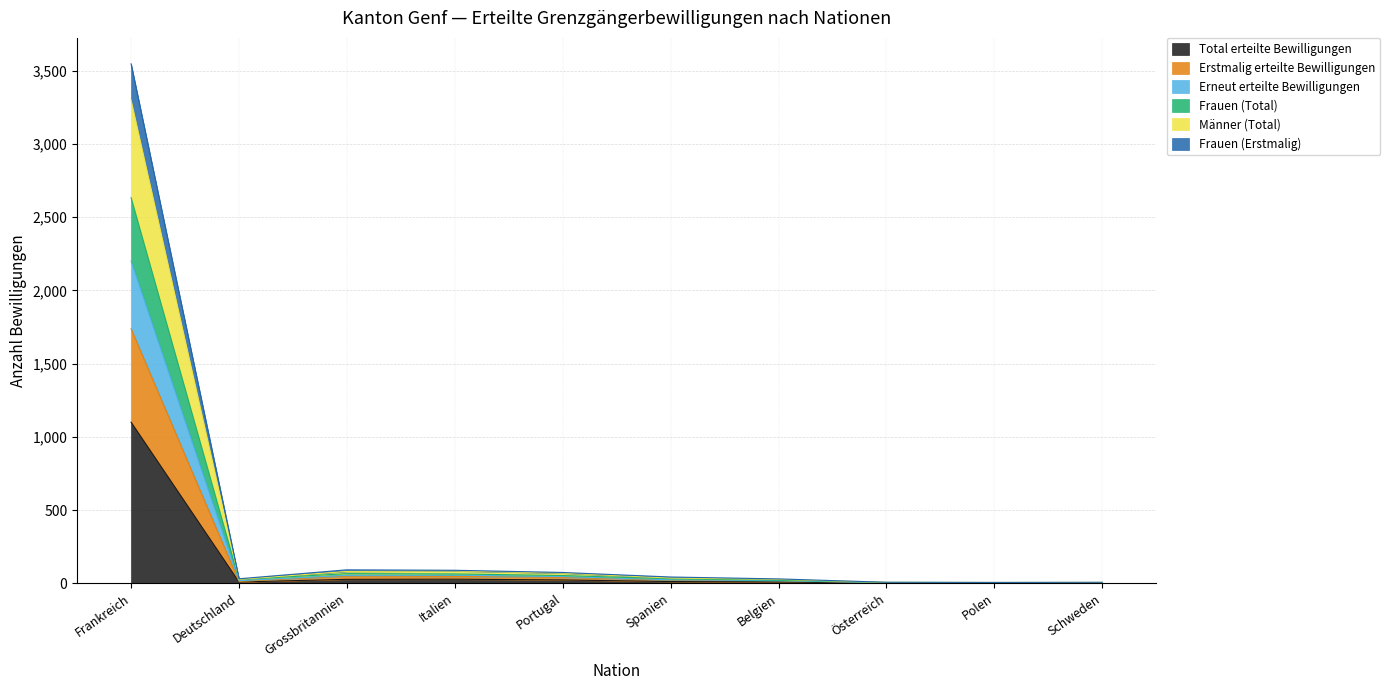

Which has a higher value, Spanien or Polen?

Spanien